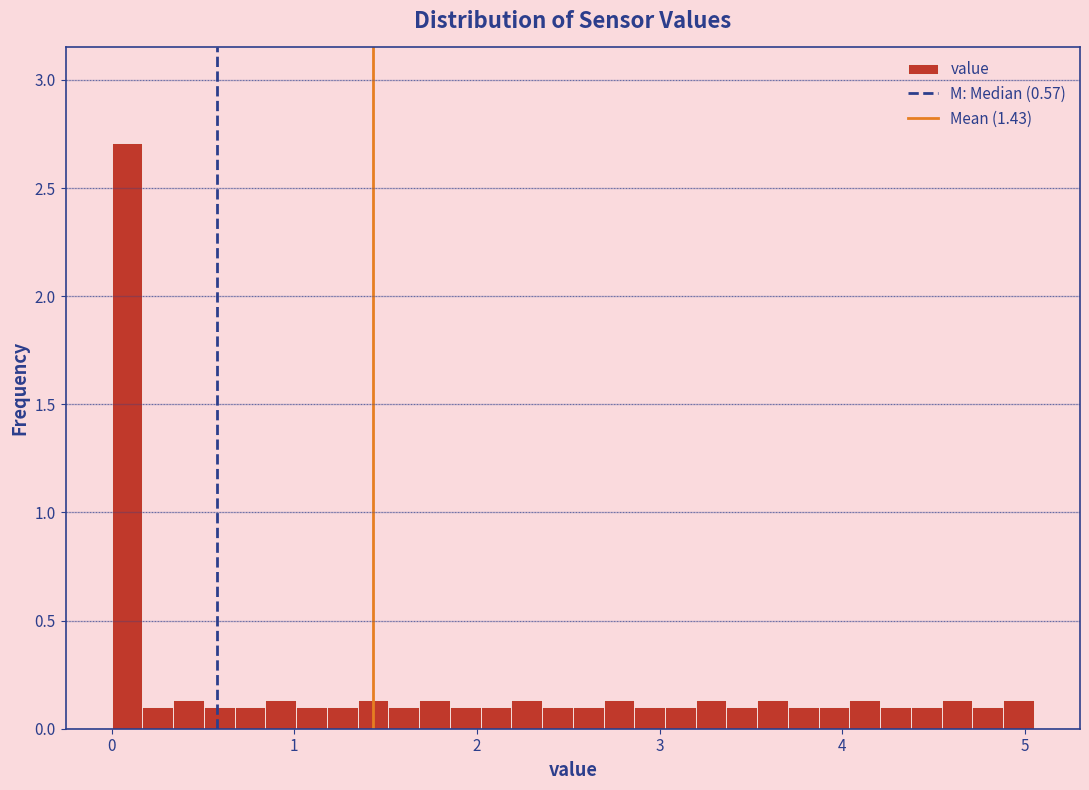

Around what value on the x-axis is the tallest bar? Give the approximate position of its centre, as read against the axis.

0.1